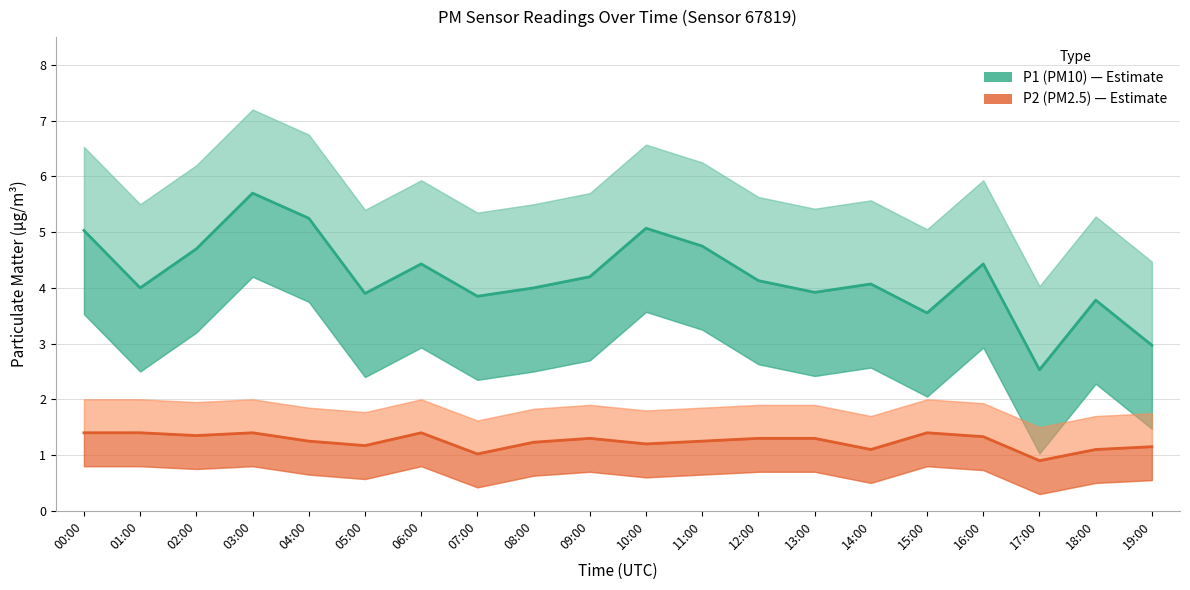

How many lines are shown in the chart?

2